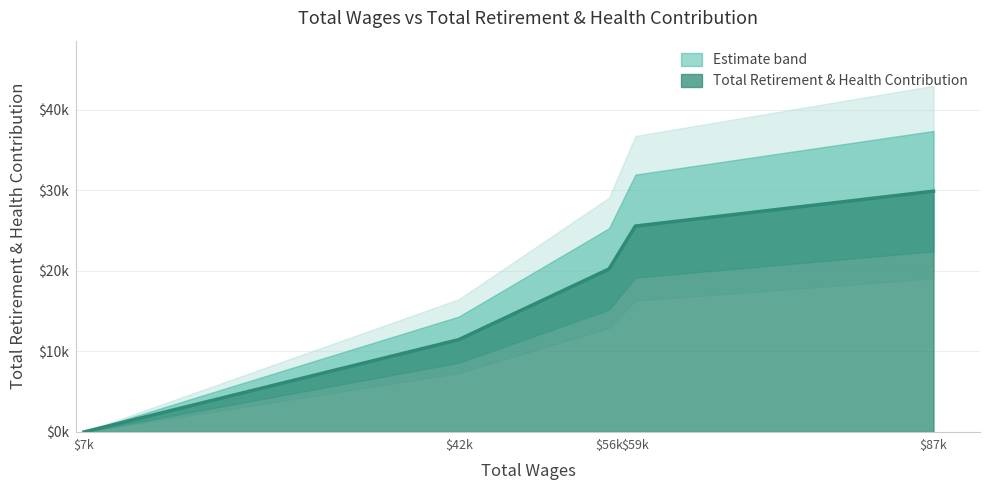

Which label corresponds to the largest value in the chart?

87105.0